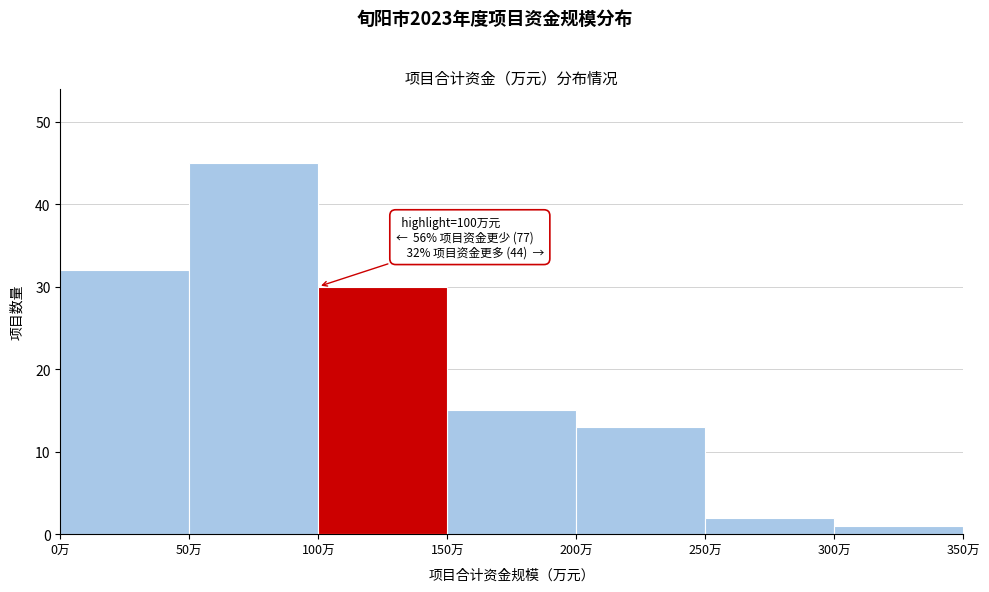

Over which range of the x-axis is the bar tallest?

50 to 100